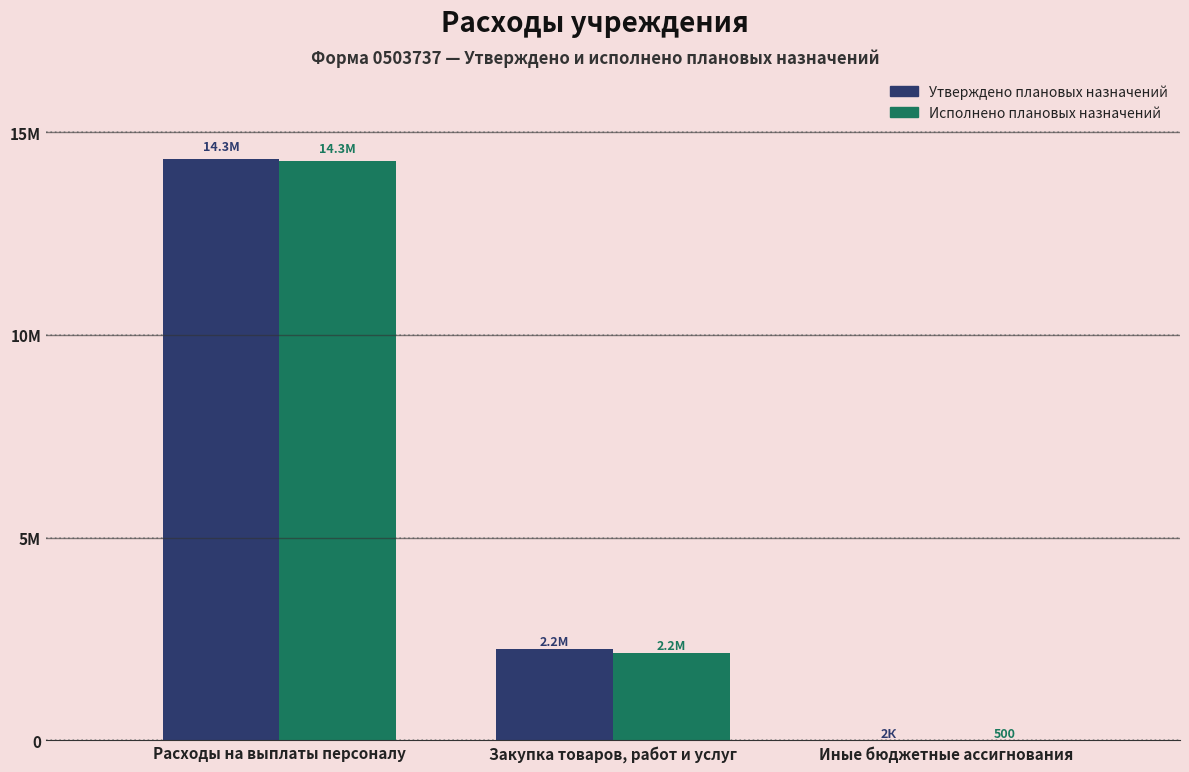

Where does the Утверждено плановых назначений series first go above 2241504?

Расходы на выплаты персоналу